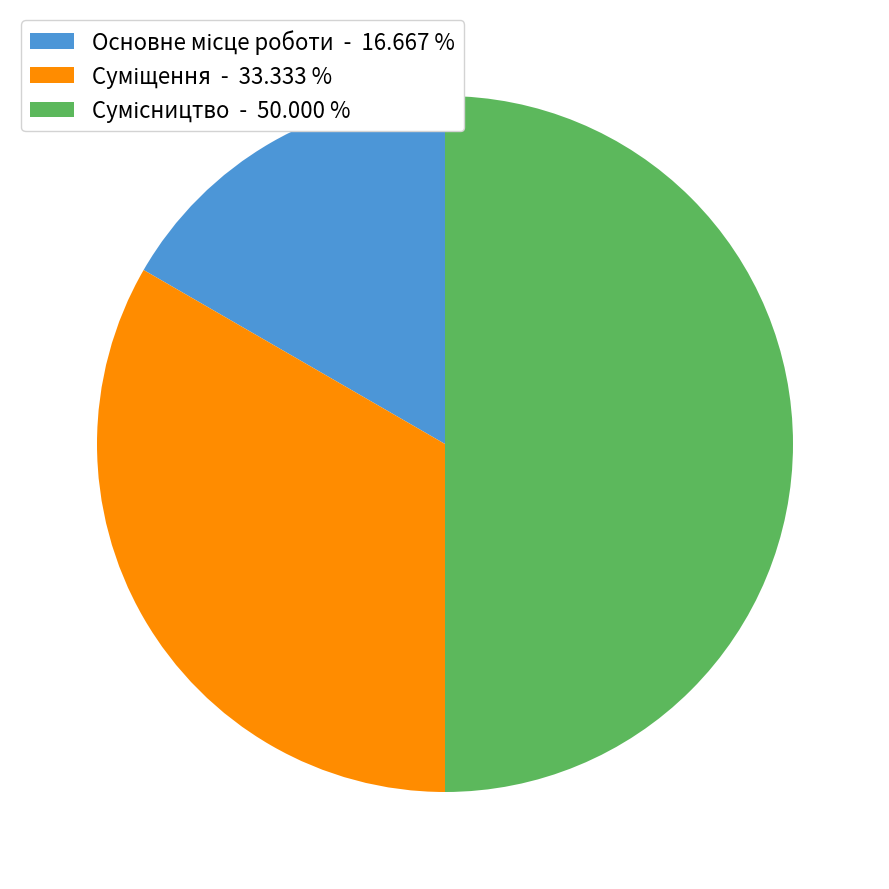

Count the number of slices in the pie.

3